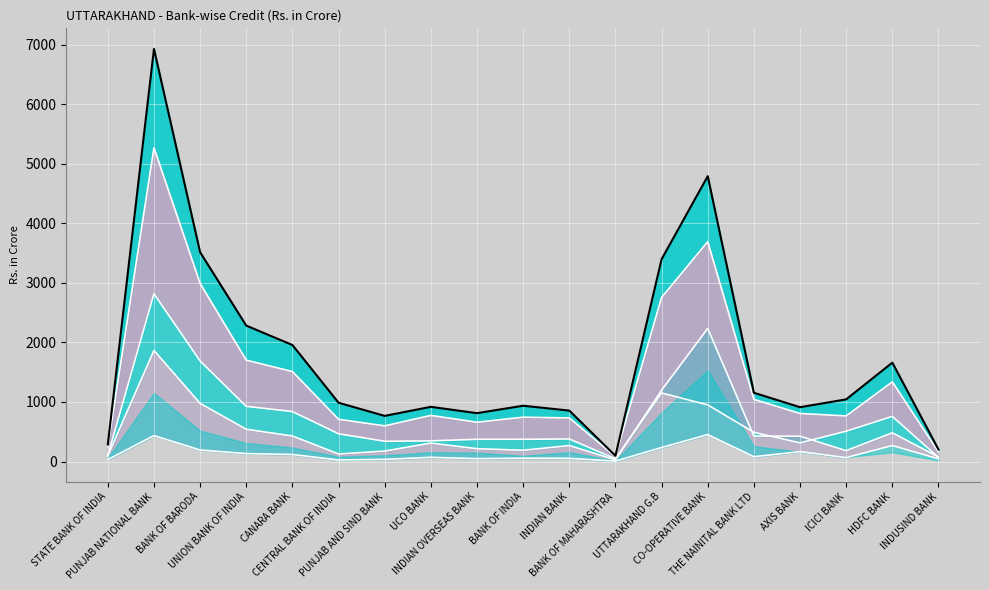

What is the spread (max minus min) of values at INDIAN OVERSEAS BANK?

763.3